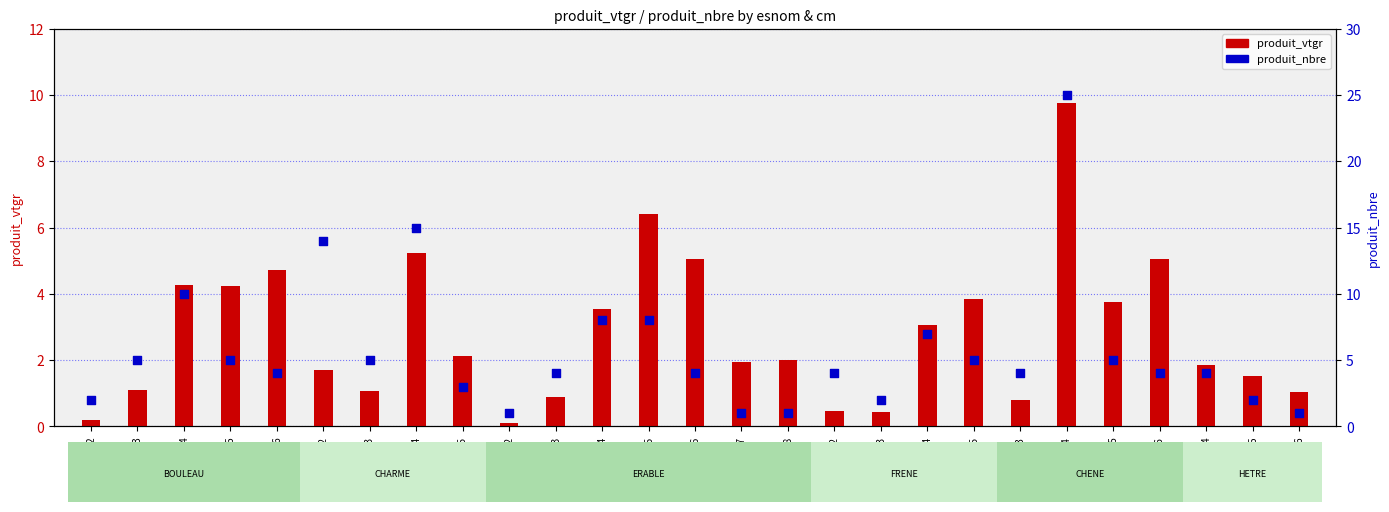

At which category is the sum across all series the highest?

CHENE-4